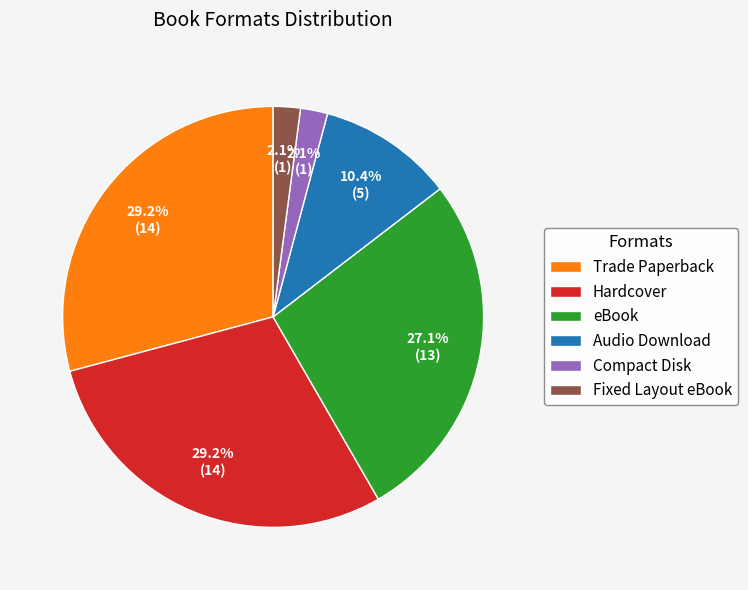

To the nearest percent, what is the difference between the Hardcover and Audio Download slice percentages?

19%